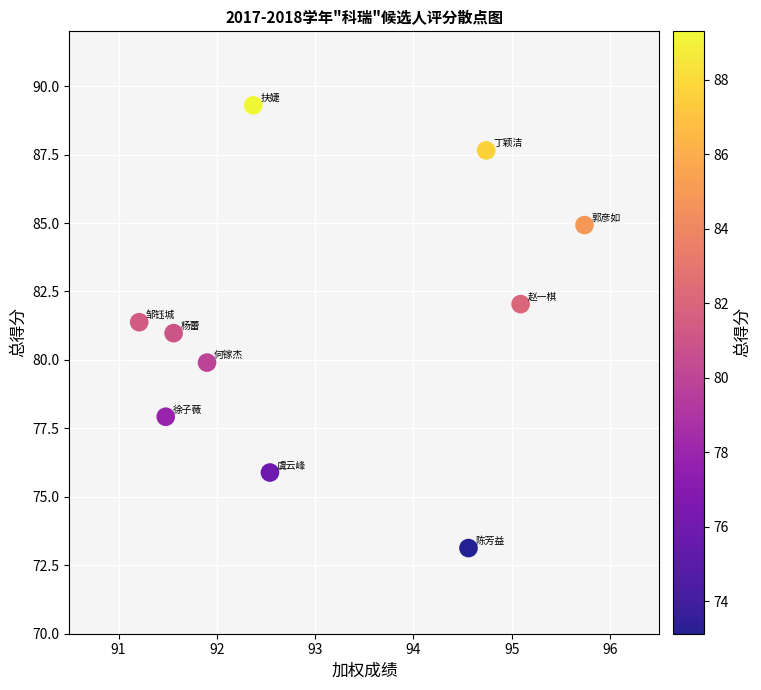

What is the range of Y values (max minus min)?

16.2